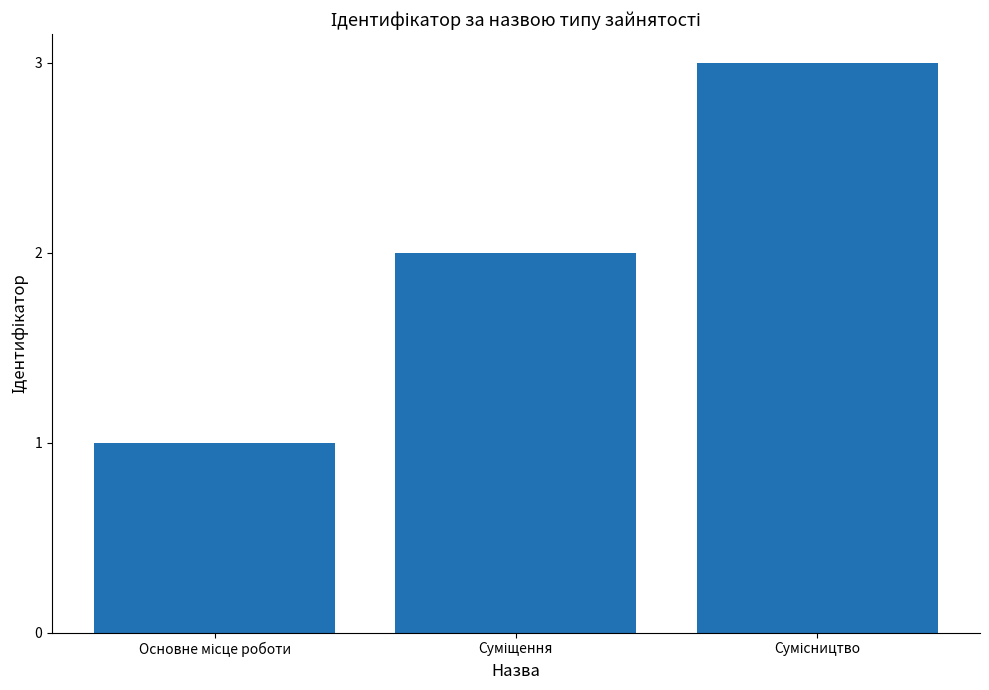

What is the greatest value displayed?

3